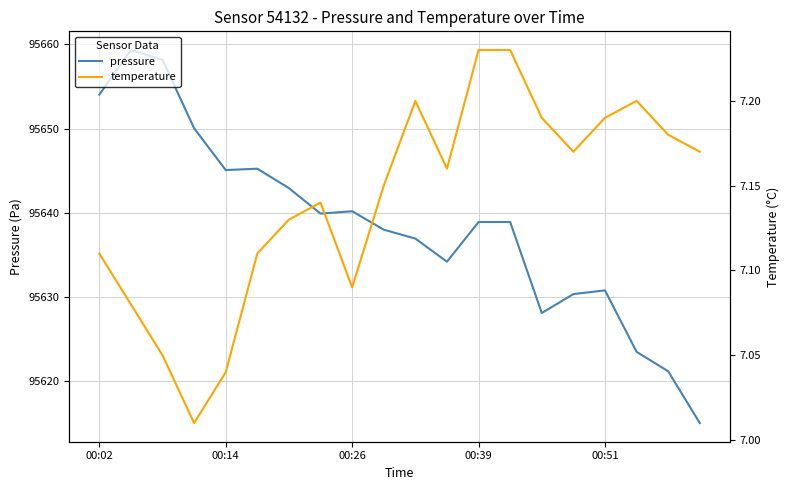

True or false: pressure has more than 2 points higher than both neighbors.

True